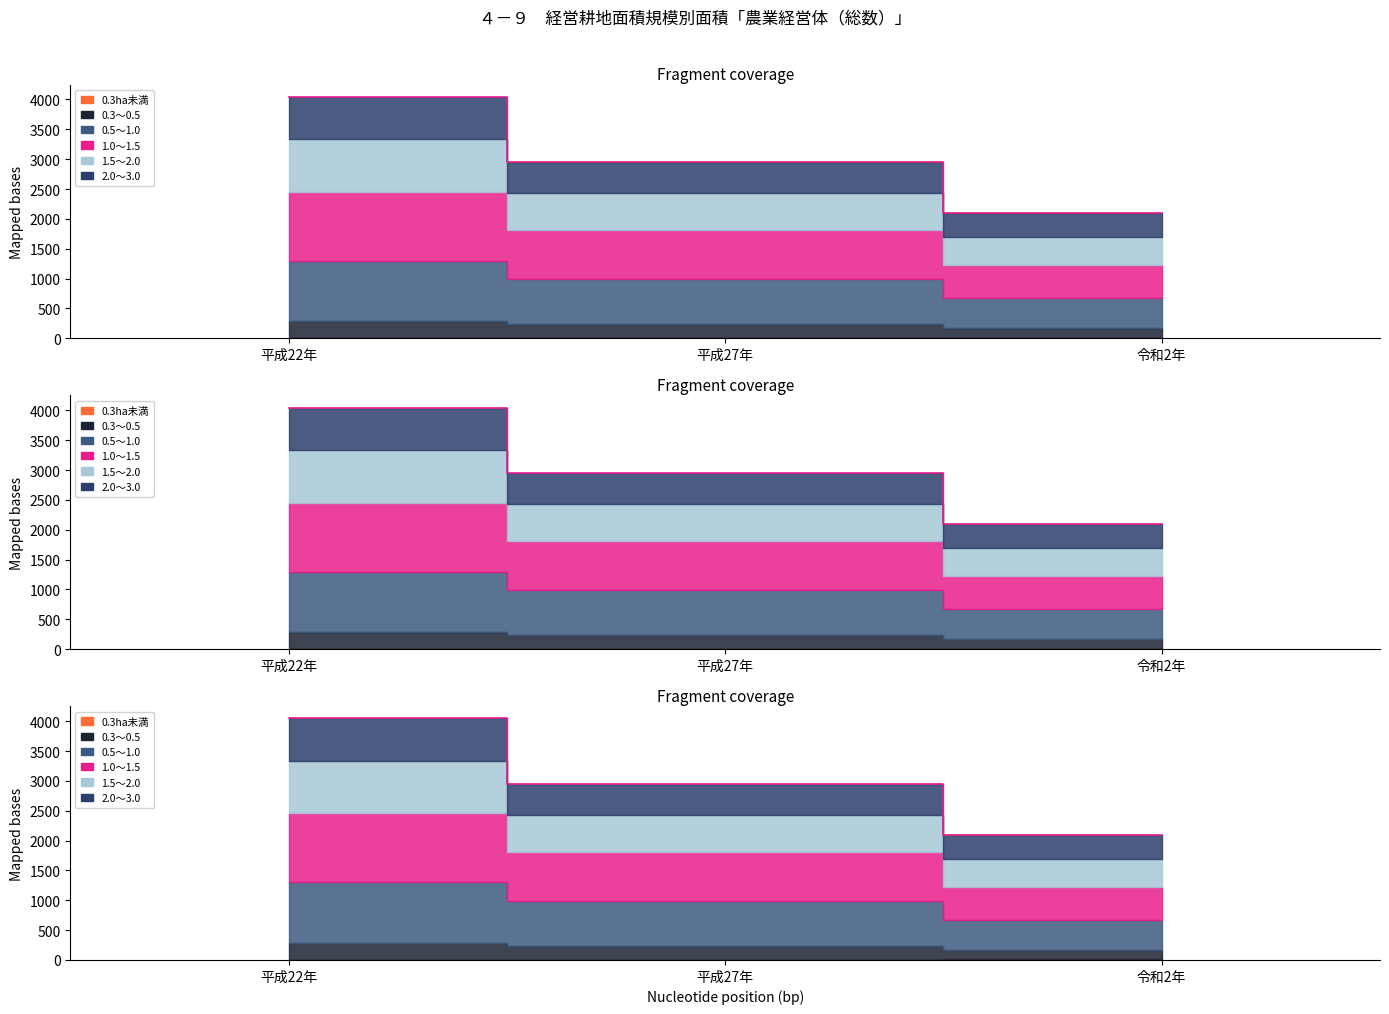

True or false: 0.5～1.0 has a value of 2102 at 令和2年.

True